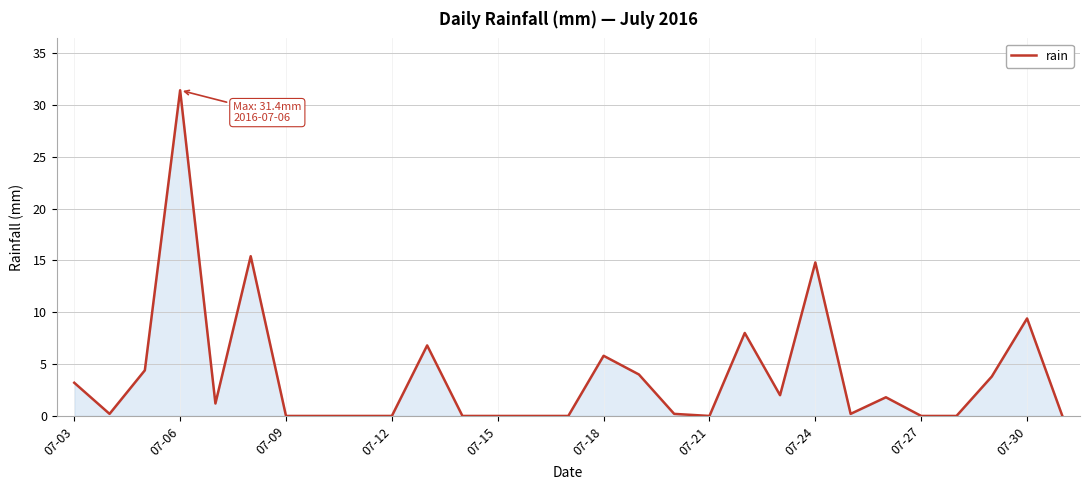

What is the maximum value shown in the chart?

31.4